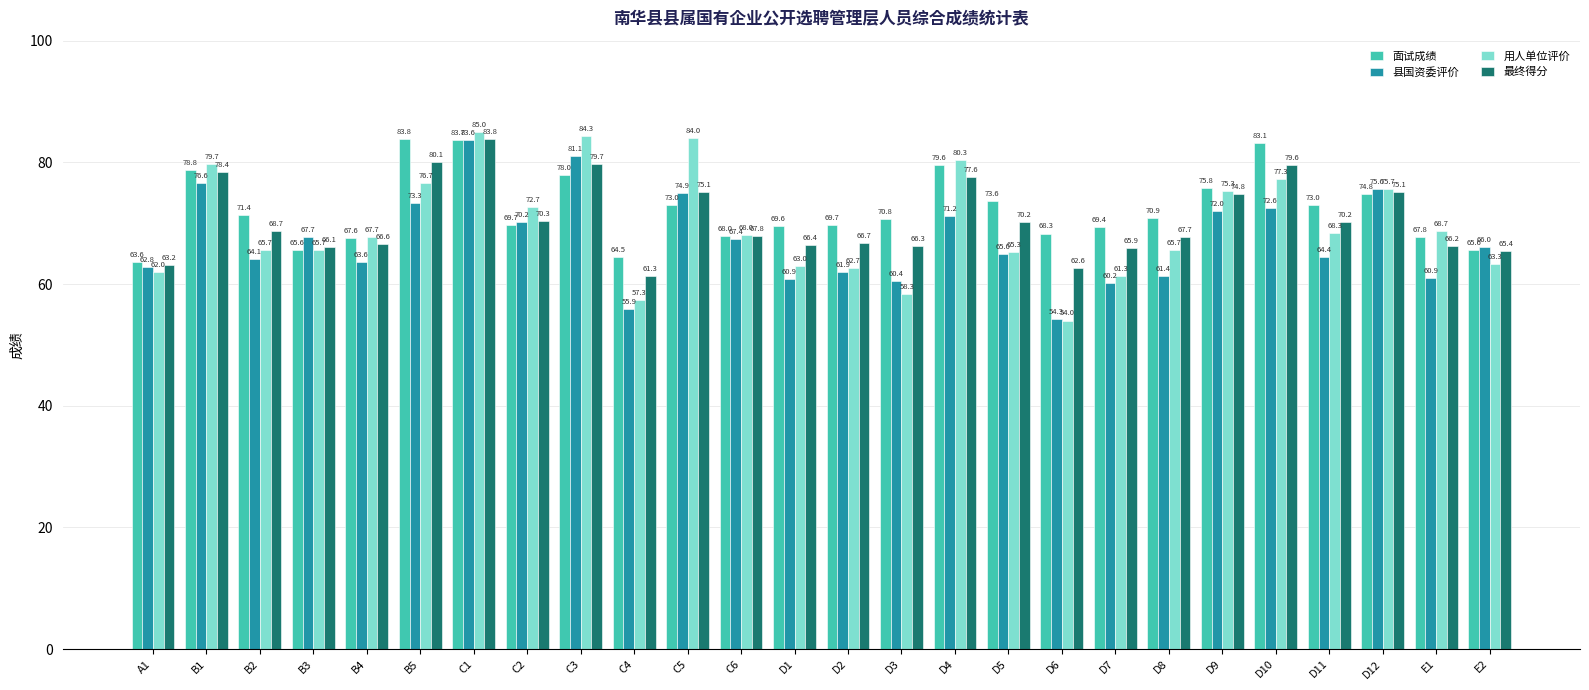

True or false: 县国资委评价 has a value of 101.3 at D10.

False